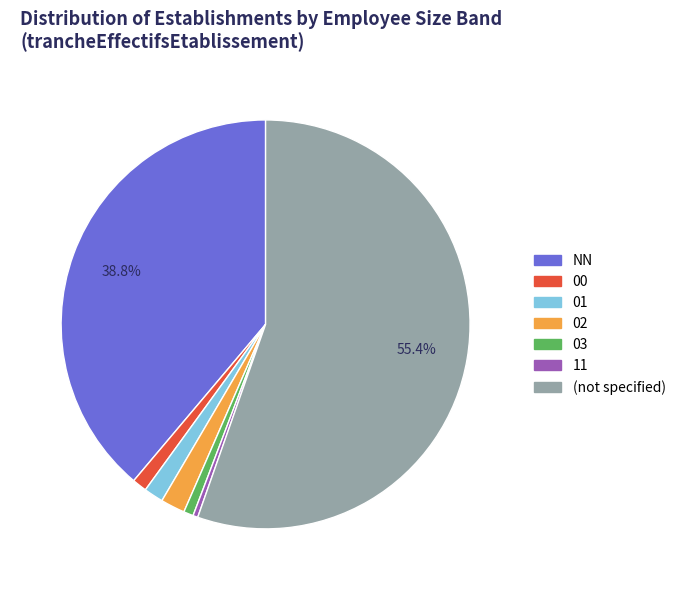

Is there a majority slice in this chart?

Yes